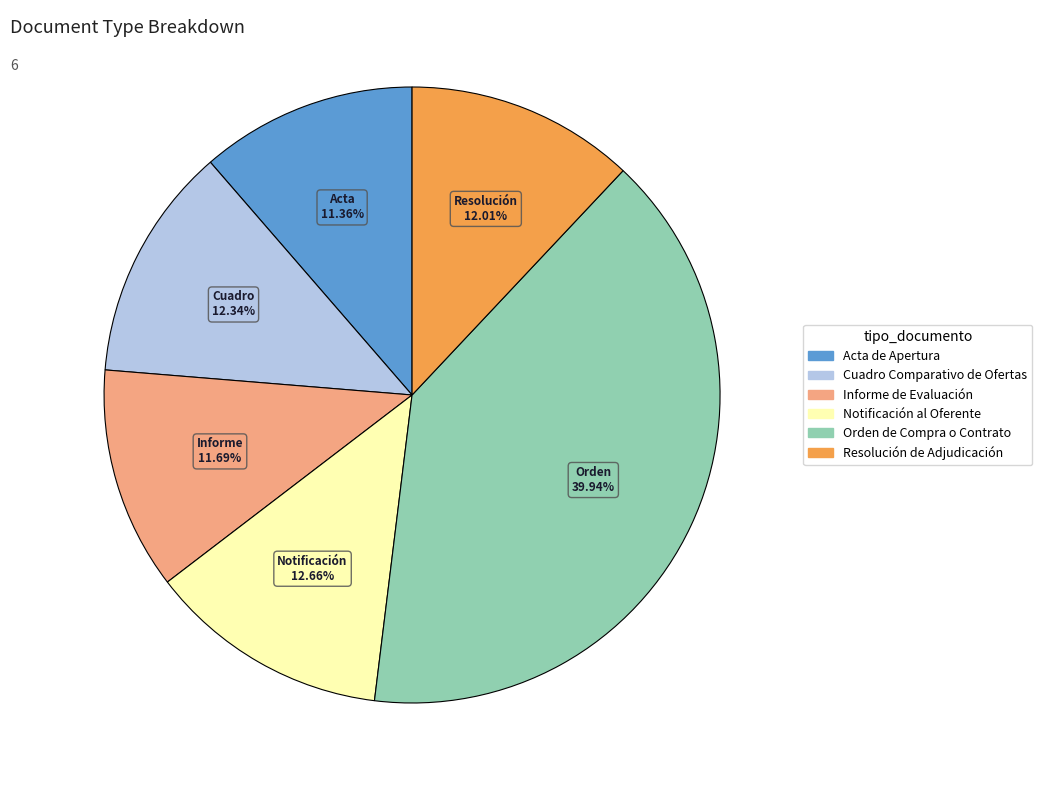

Which category has the biggest portion of the pie?

Orden de Compra o Contrato